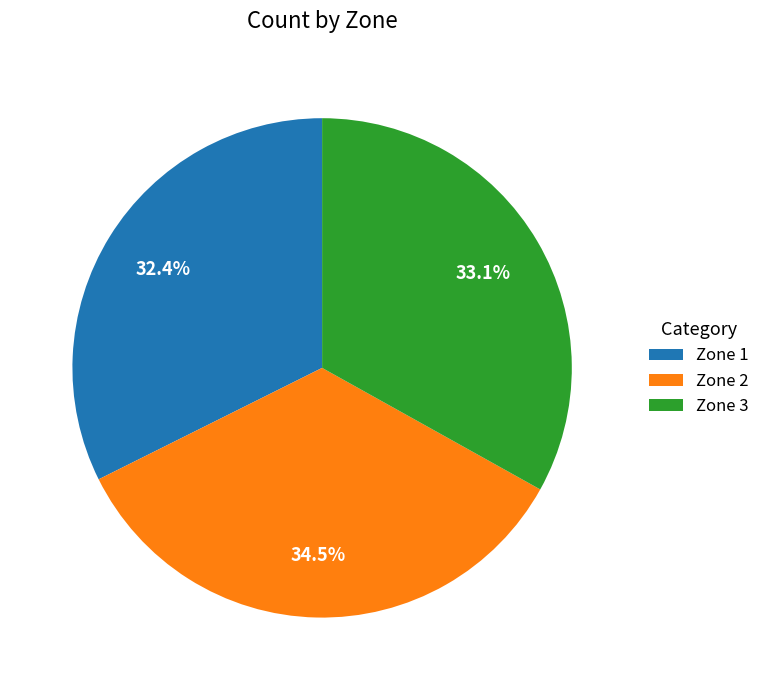

True or false: Zone 2 accounts for 22% of the total.

False